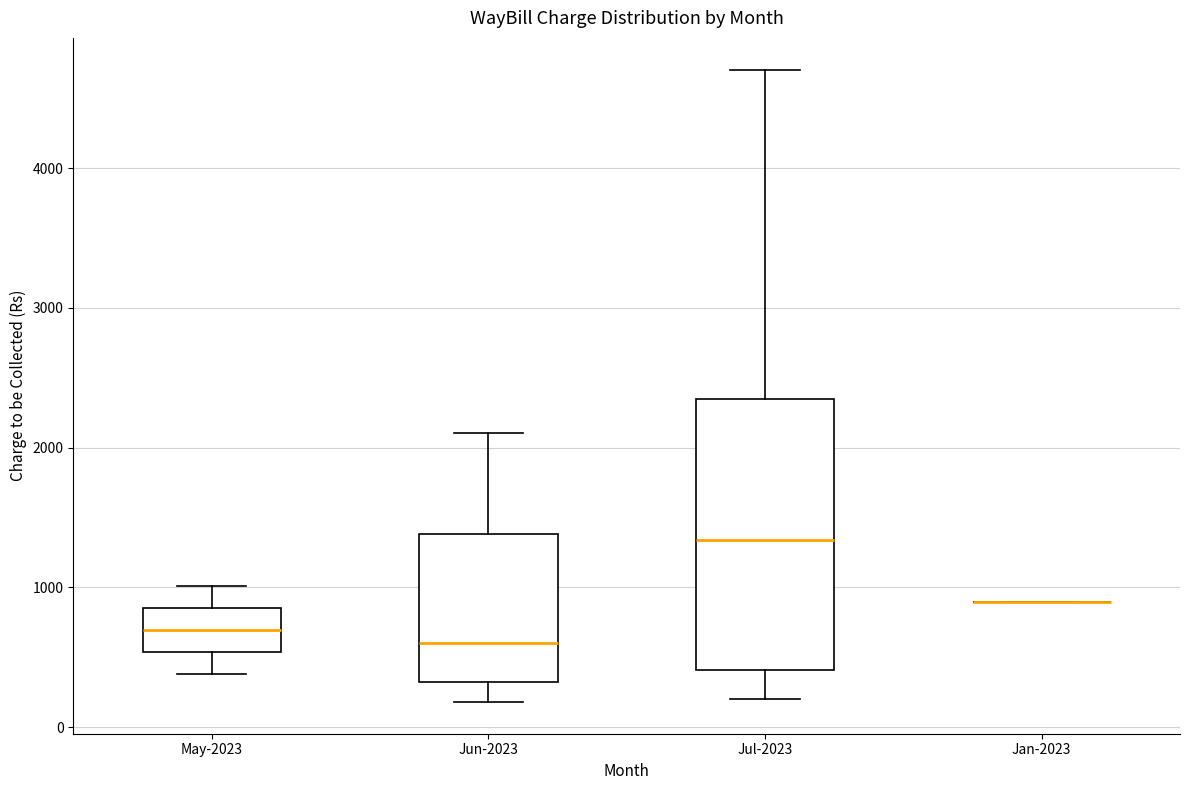

Where does the median line of the box for Jun-2023 sit on the y-axis? The values are not printed on the chart, so give them approximately, as read against the axis.

600